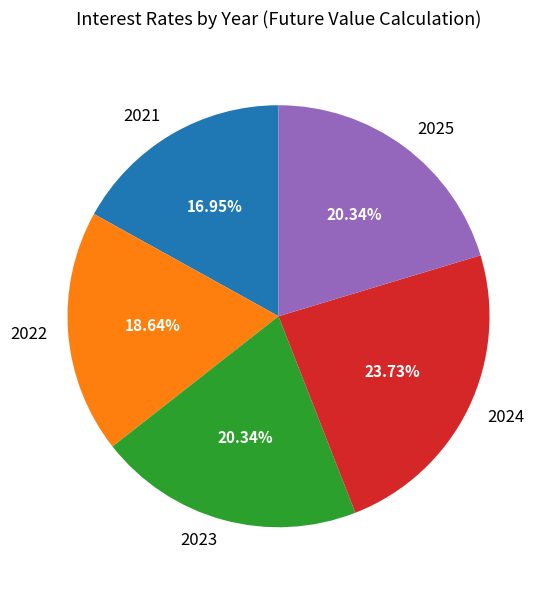

How many slices are in this pie chart?

5